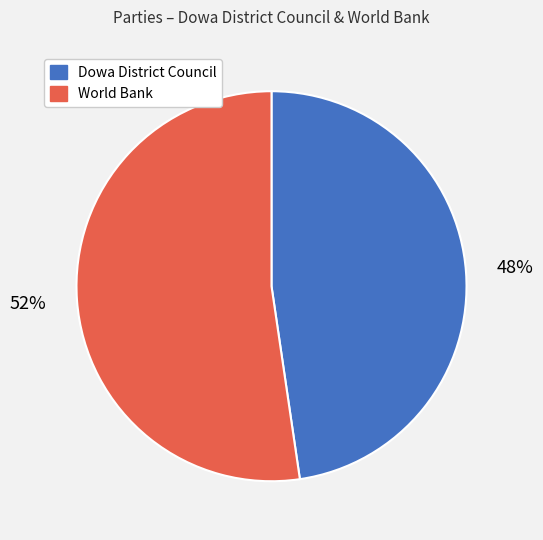

Do Dowa District Council and World Bank together represent more than half of the pie?

Yes